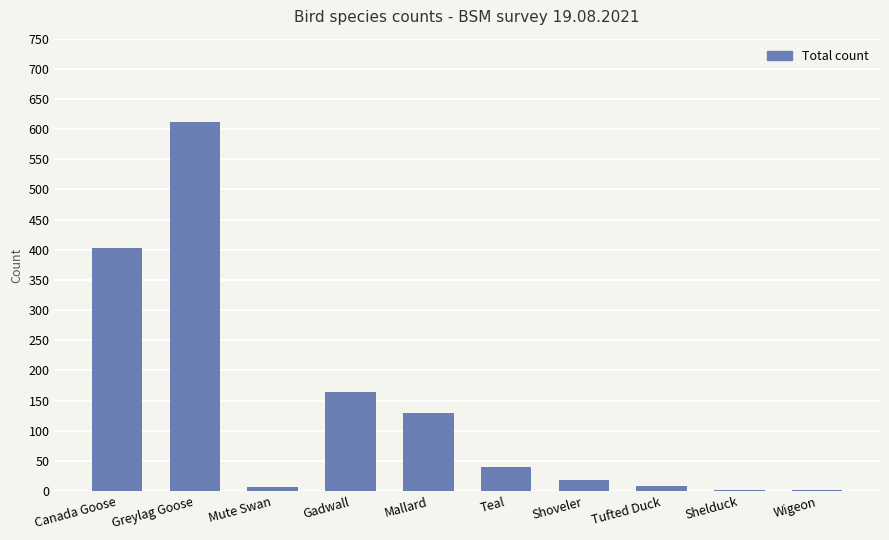

At which label is the value closest to 306?

Canada Goose